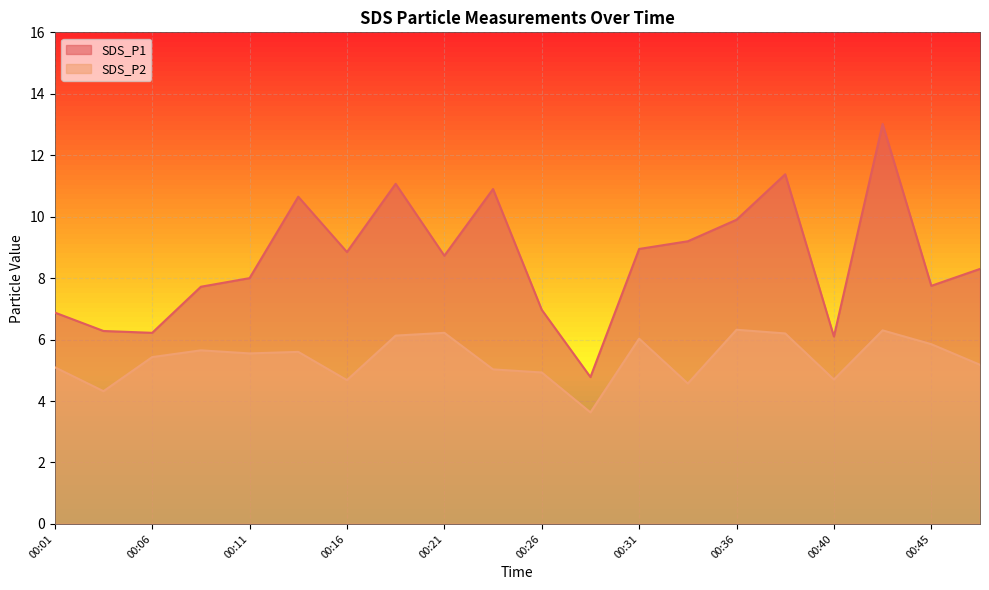

Reading right to left, transcribe all the data shown in this chart.

SDS_P1: 00:48=8.3	00:45=7.8	00:43=13.0	00:40=6.1	00:38=11.4	00:36=9.9	00:33=9.2	00:31=8.9	00:28=4.8	00:26=7.0	00:23=10.9	00:21=8.7	00:18=11.1	00:16=8.8	00:14=10.7	00:11=8.0	00:09=7.7	00:06=6.2	00:04=6.3	00:01=6.9
SDS_P2: 00:48=5.2	00:45=5.8	00:43=6.3	00:40=4.7	00:38=6.2	00:36=6.3	00:33=4.6	00:31=6.0	00:28=3.6	00:26=4.9	00:23=5.0	00:21=6.2	00:18=6.1	00:16=4.7	00:14=5.6	00:11=5.5	00:09=5.7	00:06=5.4	00:04=4.3	00:01=5.1